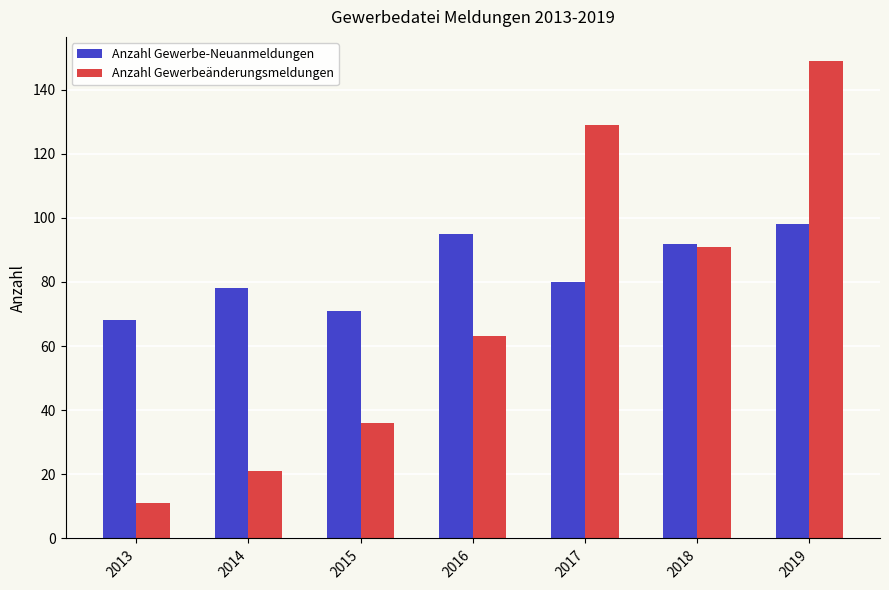

The value of Anzahl Gewerbeänderungsmeldungen at 2016 is 63. True or false?

True